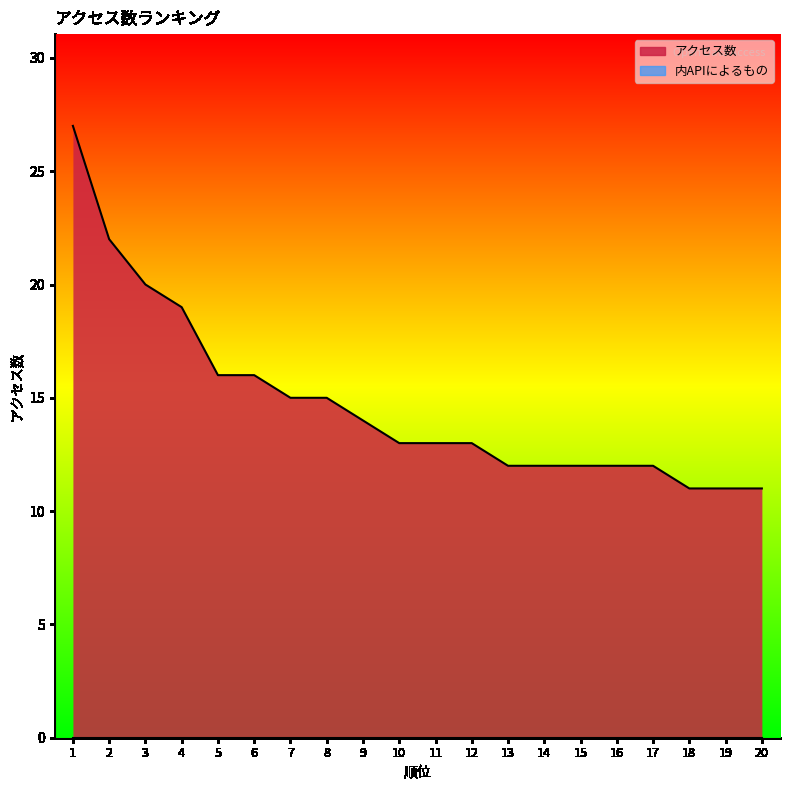

The value at 20 is 11. True or false?

True